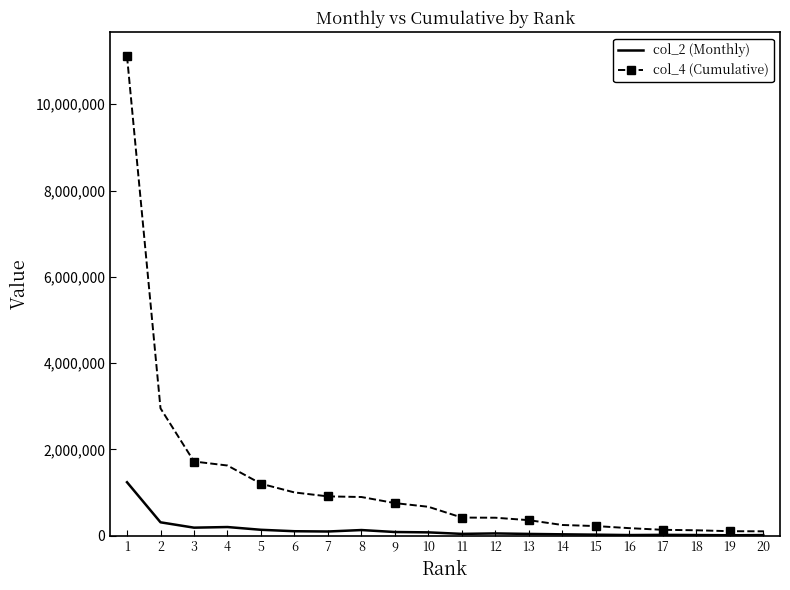

What is the average value of the col_2 (Monthly) series?

141592